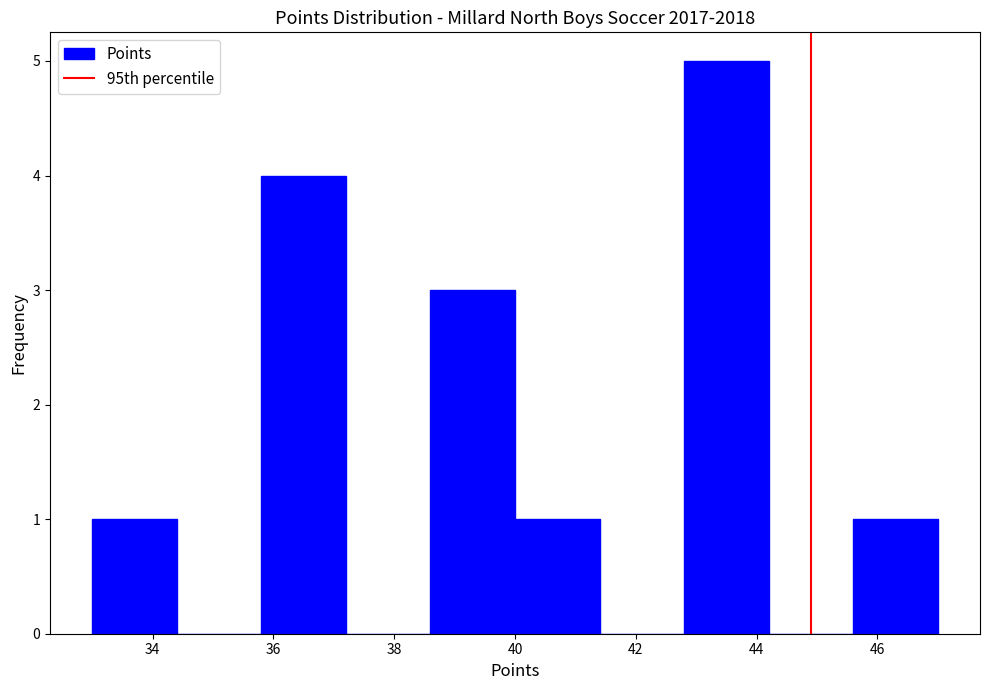

How tall is the bar that spans 38.6 to 40.0 on the x-axis? The values are not printed on the chart, so give them approximately, as read against the axis.

3